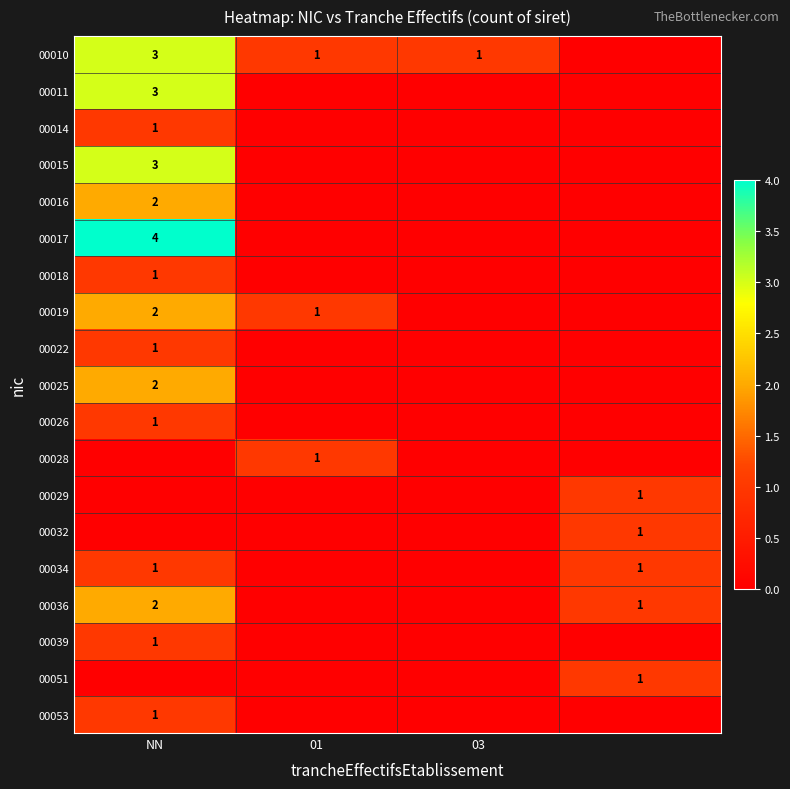

The 00015 series shows 3 at NN. True or false?

True